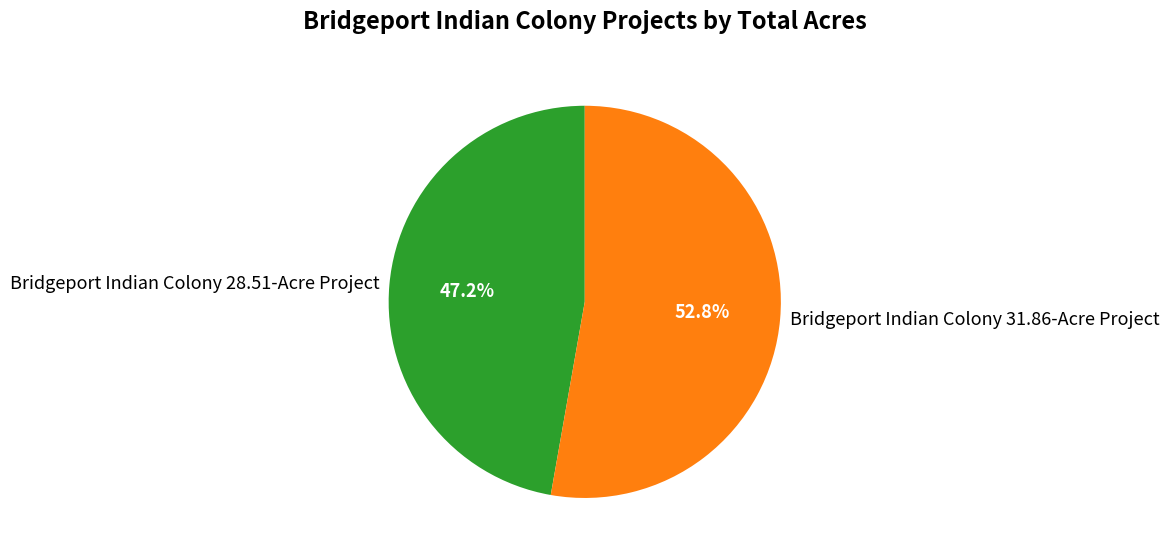

Rank the categories by value from highest to lowest.

Bridgeport Indian Colony 31.86-Acre Project, Bridgeport Indian Colony 28.51-Acre Project